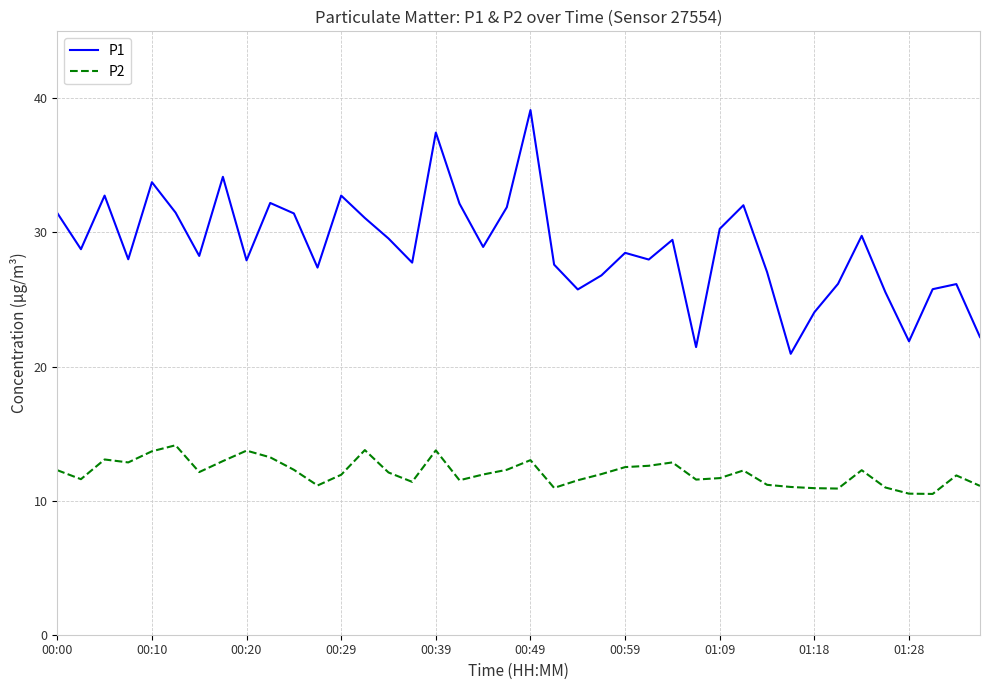

True or false: P1 and P2 intersect in this chart.

False